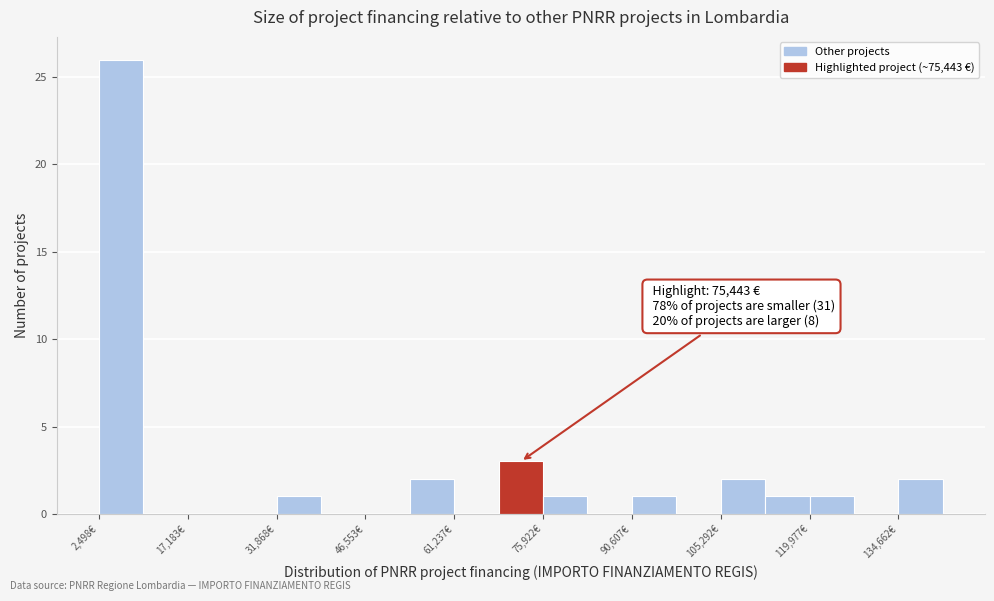

Read against the x-axis, roughly where is the centre of the tallest bar?

6000